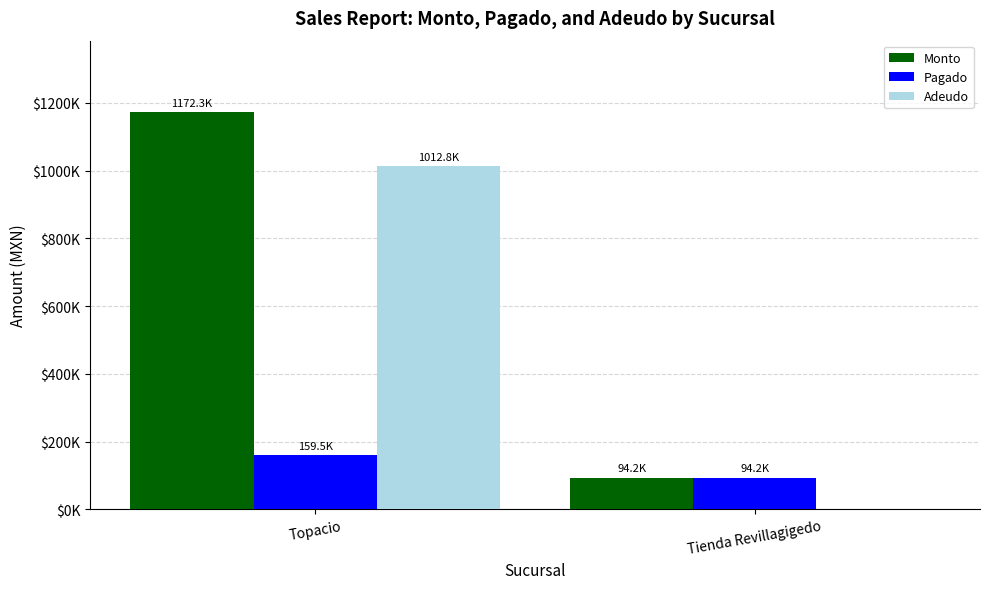

Reading right to left, transcribe all the data shown in this chart.

Monto: Tienda Revillagigedo=94161.1	Topacio=1172300.7
Pagado: Tienda Revillagigedo=94161.1	Topacio=159526.7
Adeudo: Tienda Revillagigedo=0.0	Topacio=1012774.0